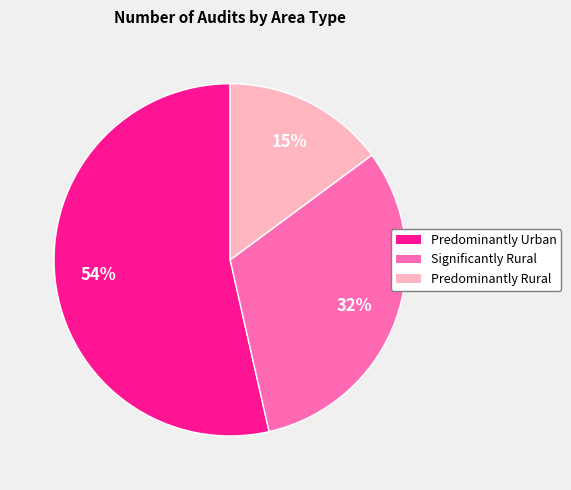

Which has a higher value, Predominantly Urban or Significantly Rural?

Predominantly Urban